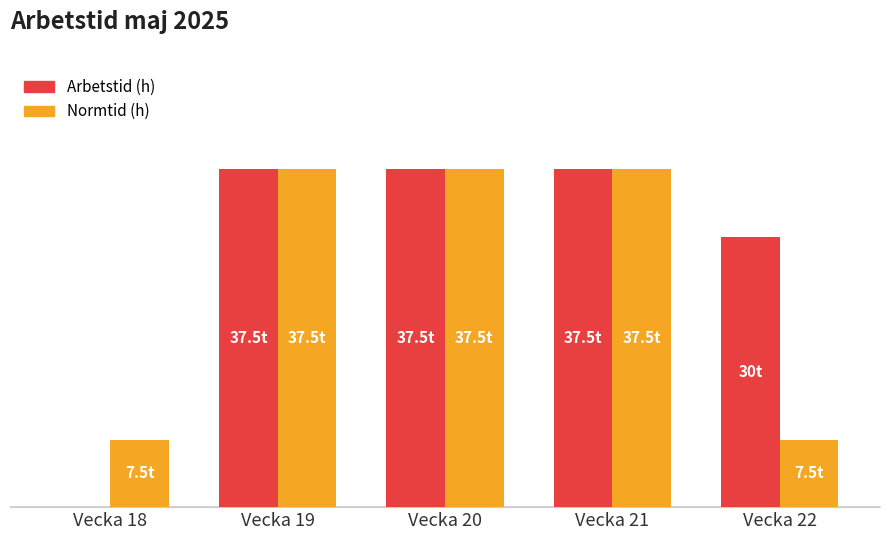

Which series has the largest total across all categories?

Arbetstid (h)